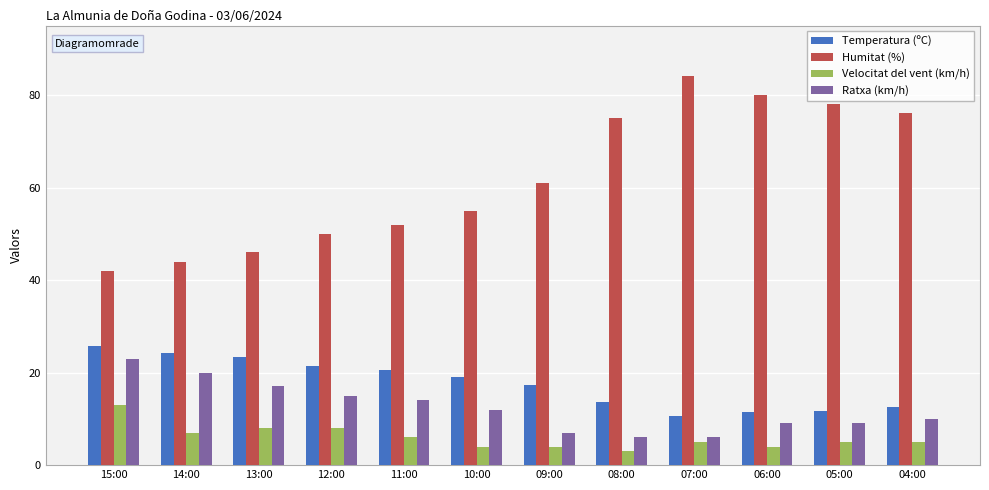

What is the spread (max minus min) of values at 08:00?

72.0